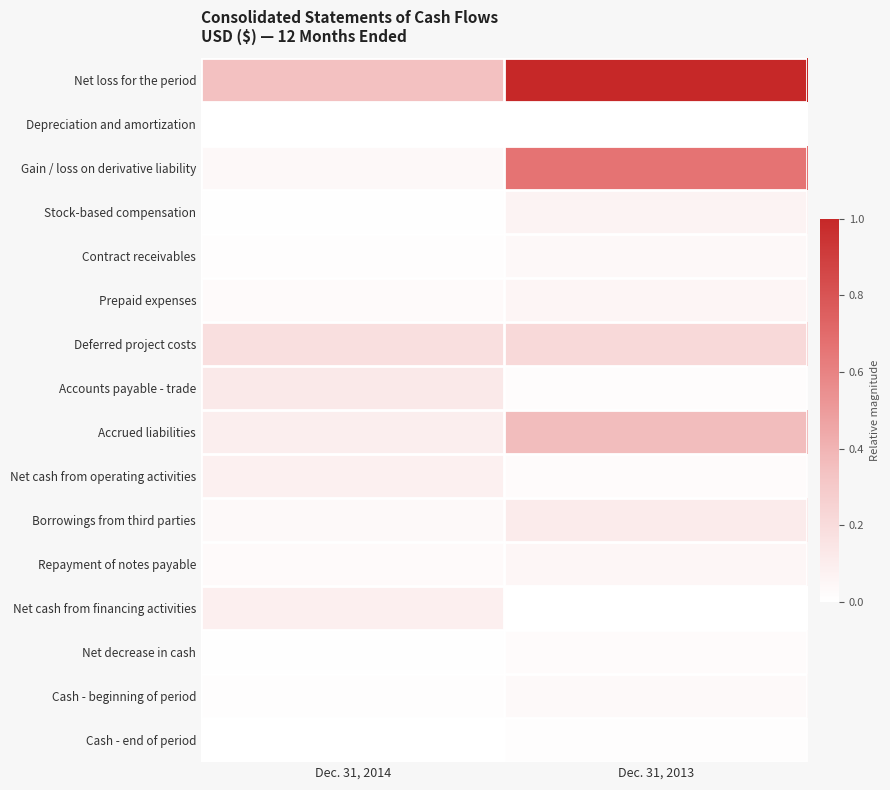

At how many categories does at least one series exceed 0?

2